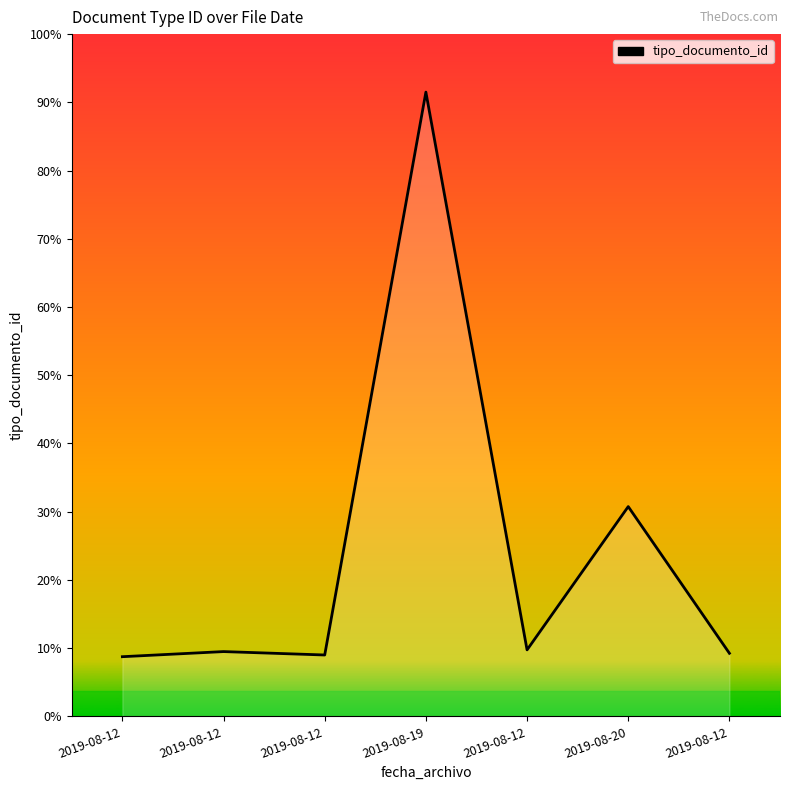

Does the chart have visible grid lines?

No